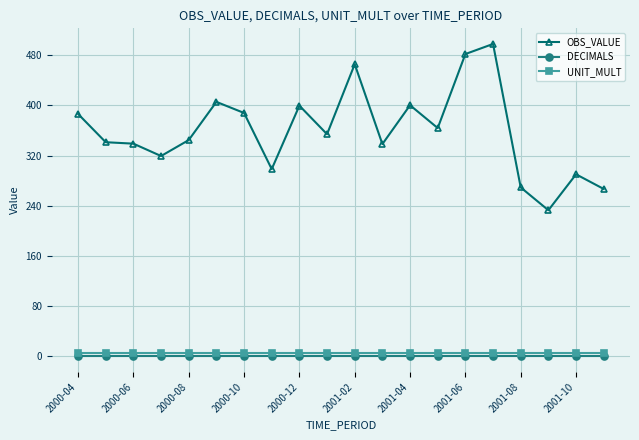

At how many categories does at least one series exceed 126?

20